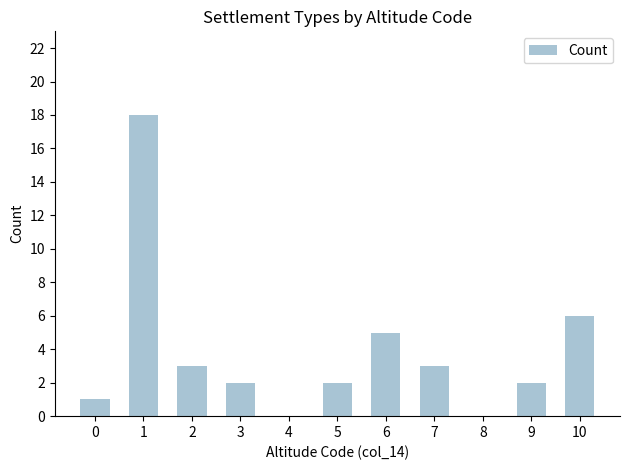

What is the difference between the values at 2 and 5?

1